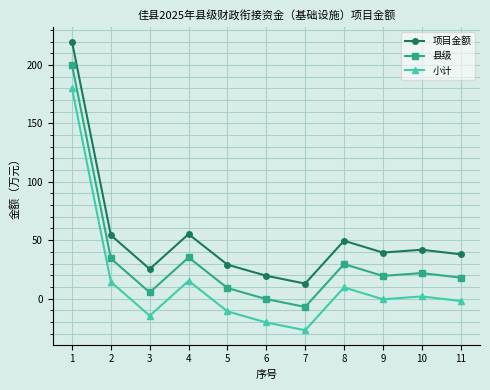

What is the value of the 小计 point at the 5th from the left?

-11.0